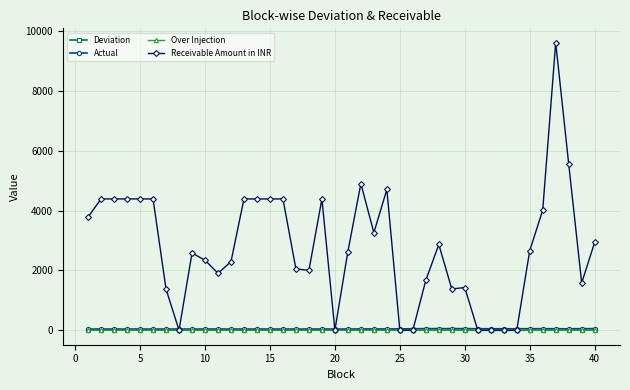

Does the chart display data point markers on the line(s)?

Yes